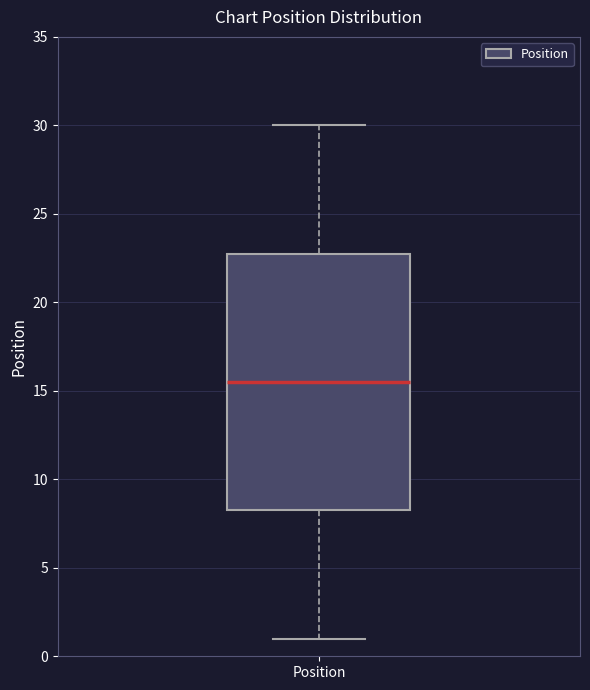

Read this box plot against the y-axis: the position of the median line, the range covered by the box, and the ends of both whiskers. The values are not printed on the chart, so give them approximately, as read against the axis.

median 15.5, box 8.5 to 23.0, whiskers 1.0 to 30.0